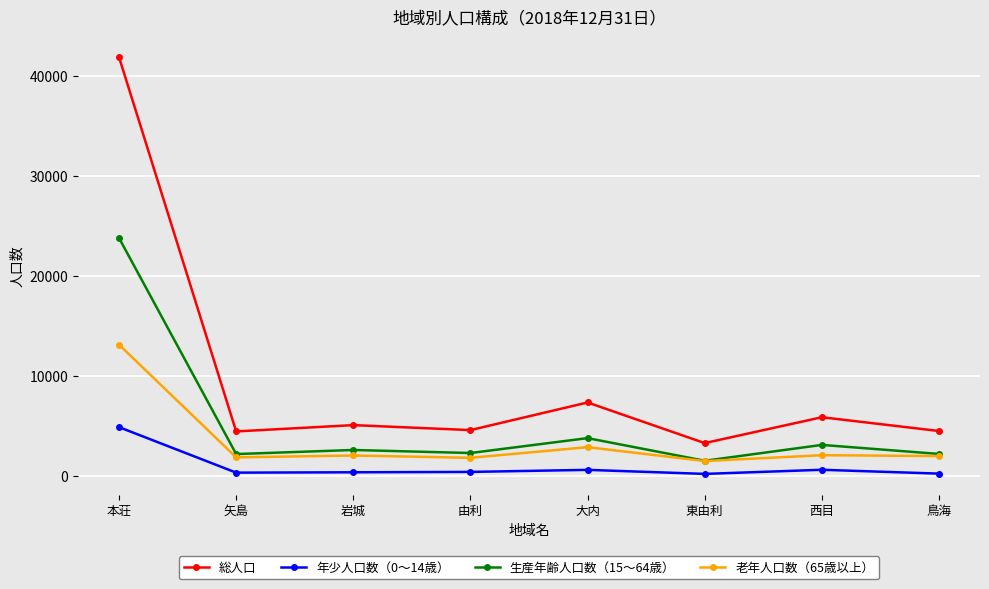

Where does the 老年人口数（65歳以上） series first go above 2083?

本荘